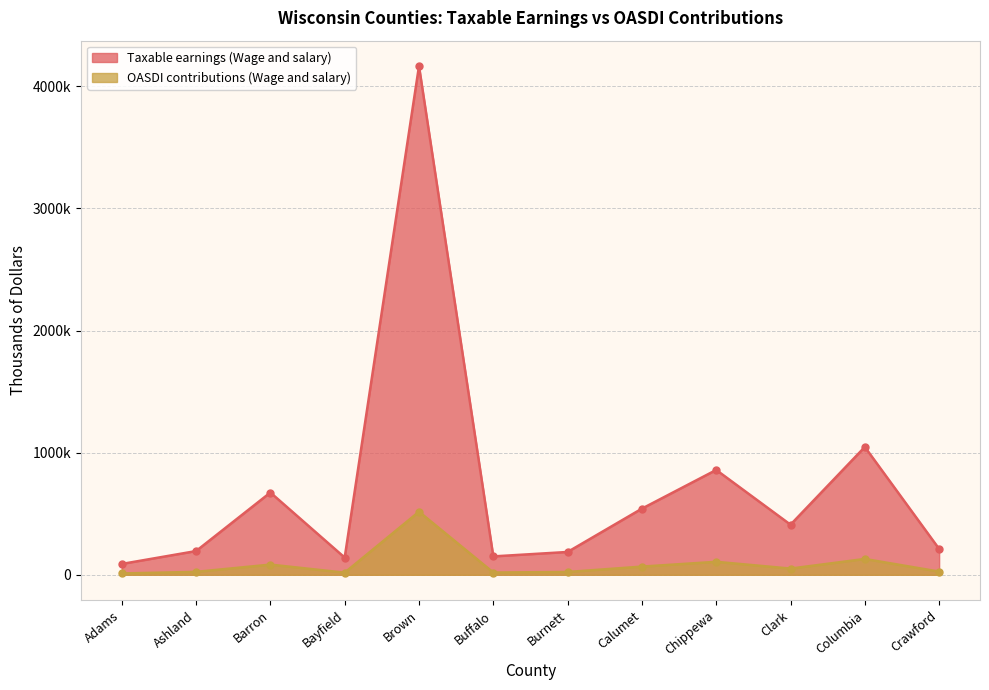

What is the highest value of the OASDI contributions (Wage and salary) series?

516396